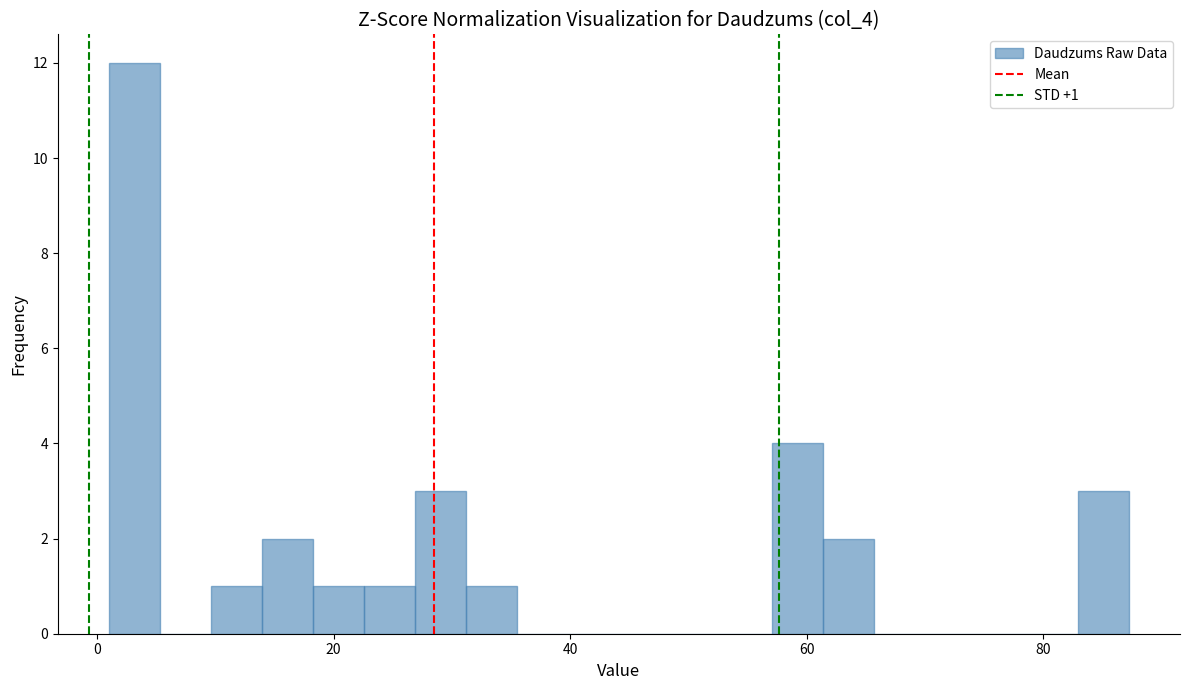

Around what value on the x-axis is the tallest bar? Give the approximate position of its centre, as read against the axis.

4